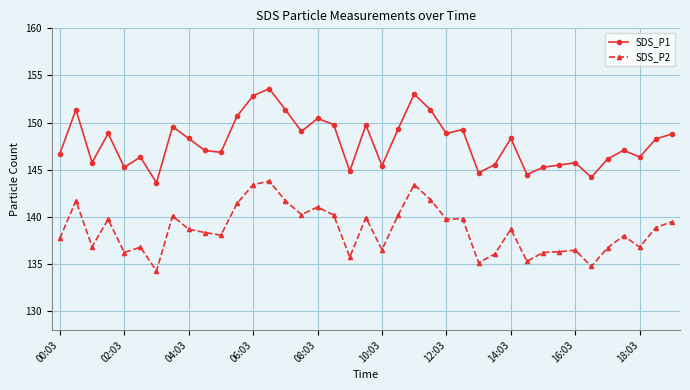

What is the highest value of the SDS_P2 series?

143.8